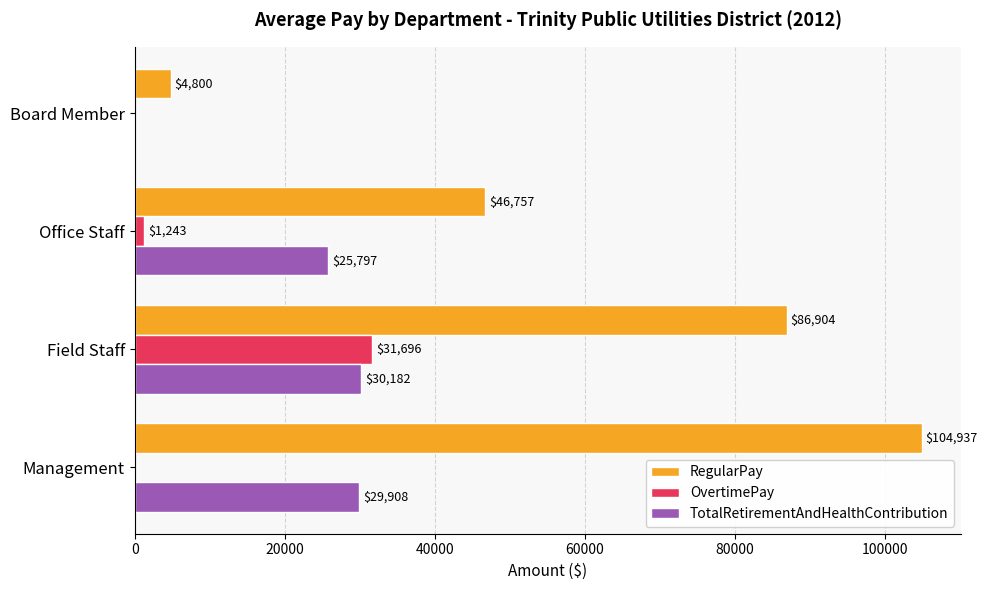

Count the number of data series in this chart.

3